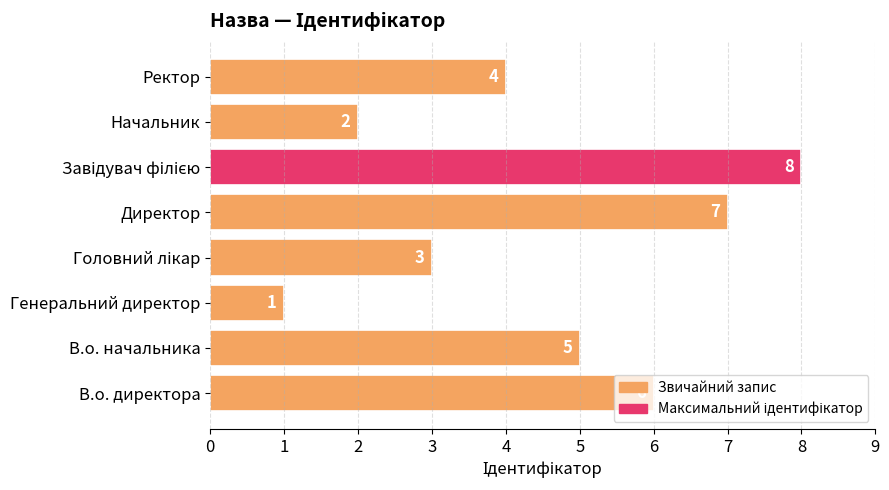

What is the difference between the maximum and minimum values?

7